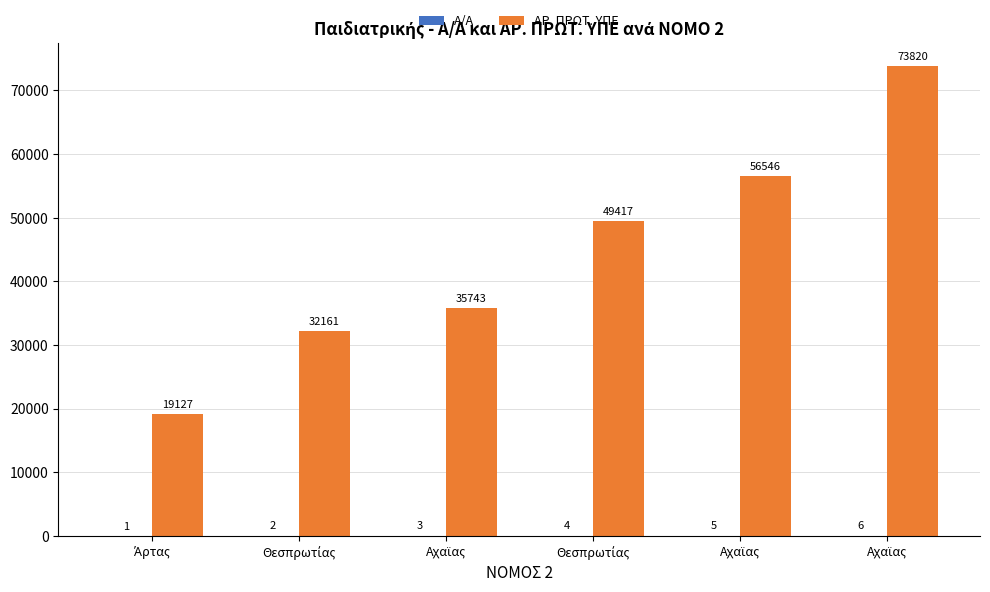

Count the number of categories in the chart.

6